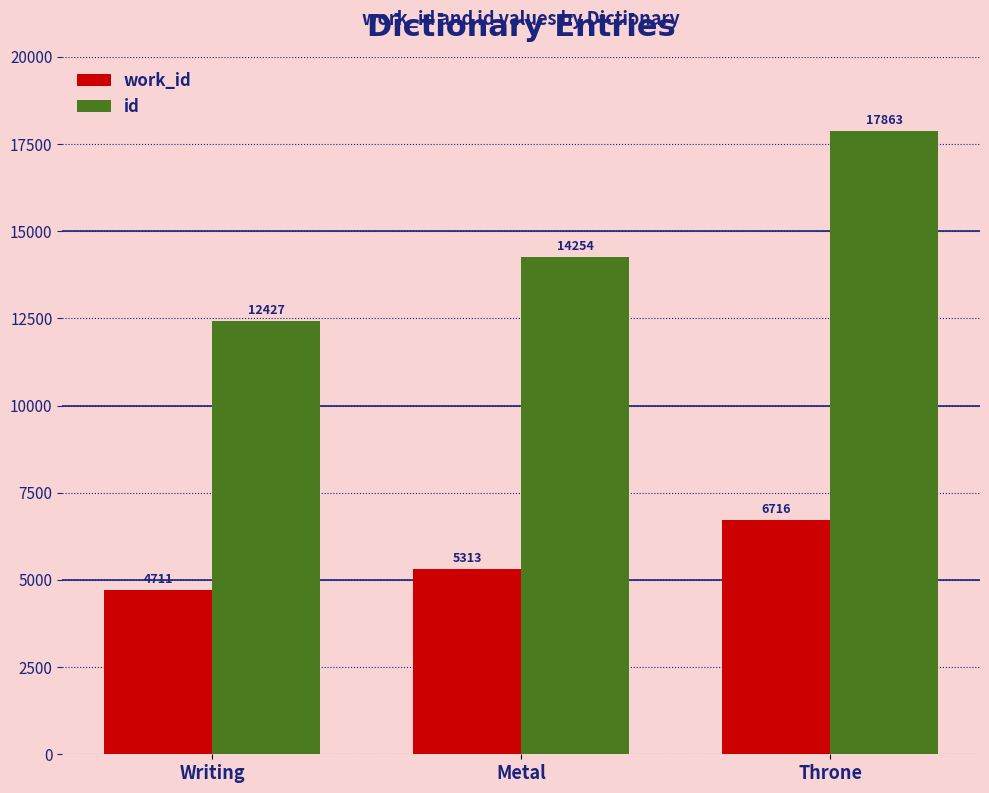

At how many categories does at least one series exceed 6318?

3